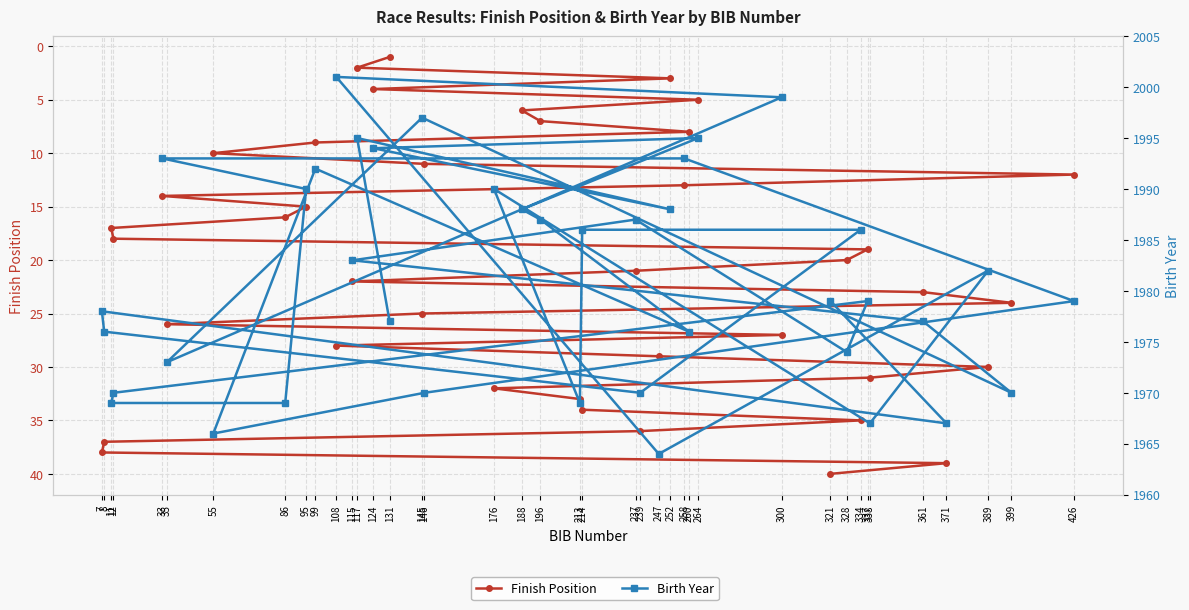

How many lines are shown in the chart?

2